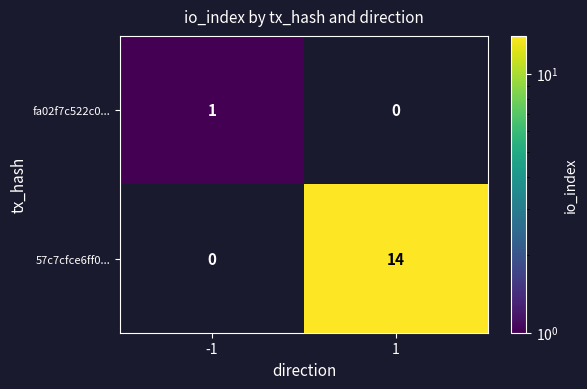

Is the value of fa02f7c522c0... at -1 greater than the value of 57c7cfce6ff0... at 1?

No